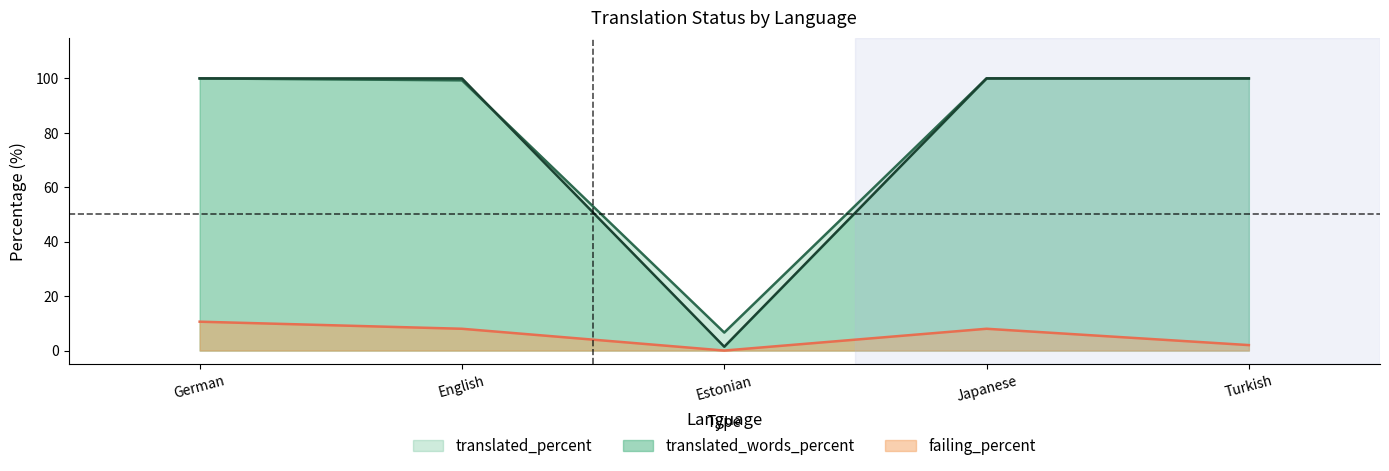

What is the maximum value shown in the chart?

100.0